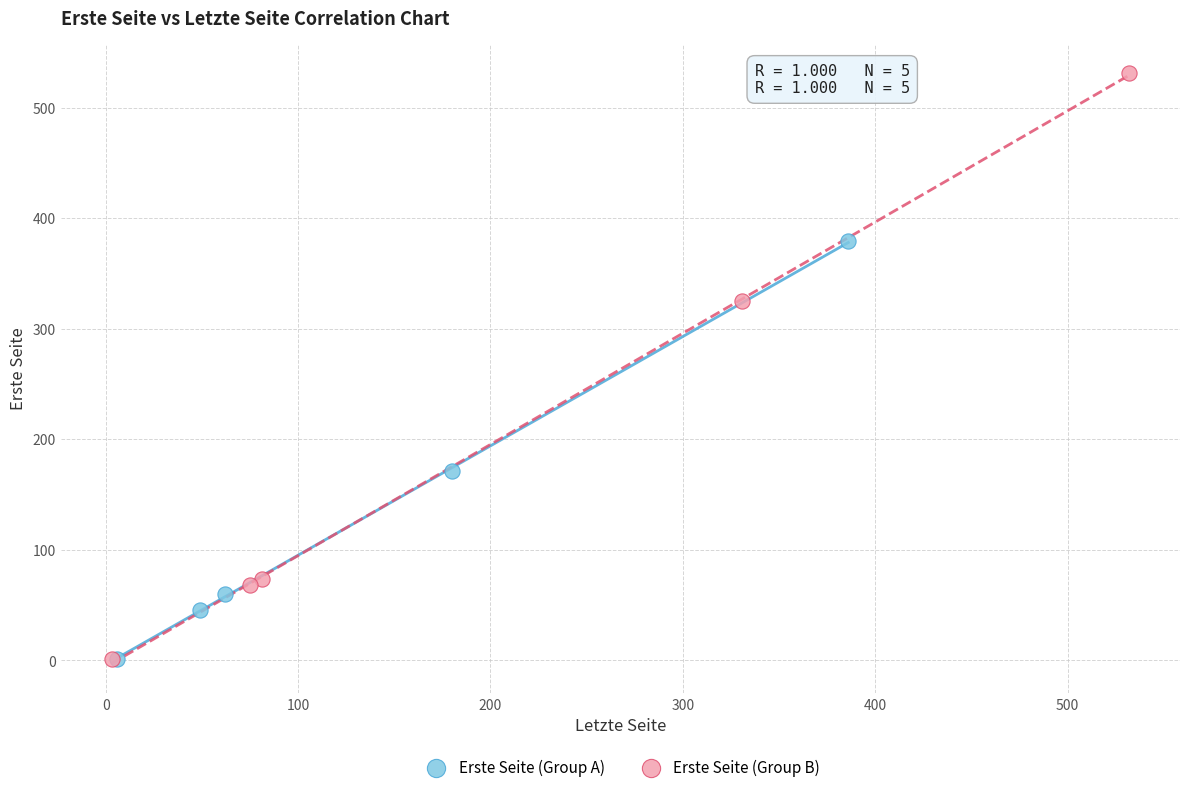

Which series contains the highest Y value?

Erste Seite (Group B)